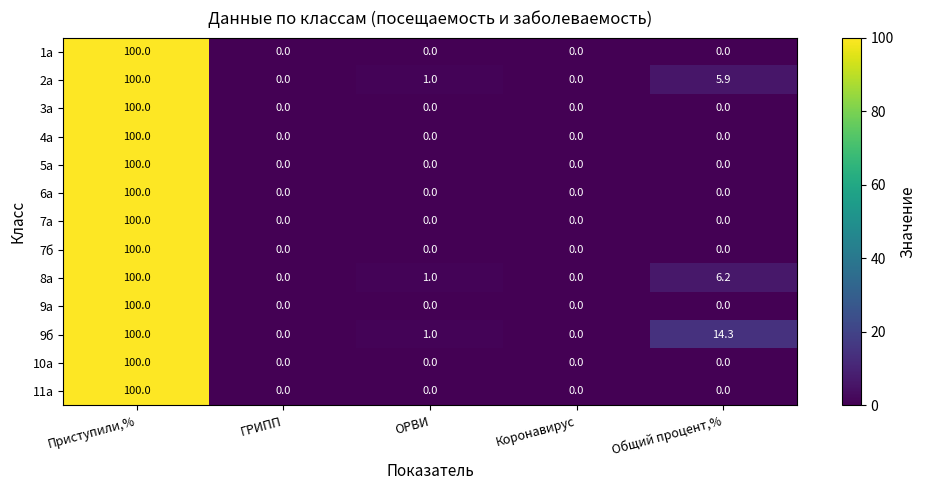

The value of 1а at ОРВИ is -42.3. True or false?

False